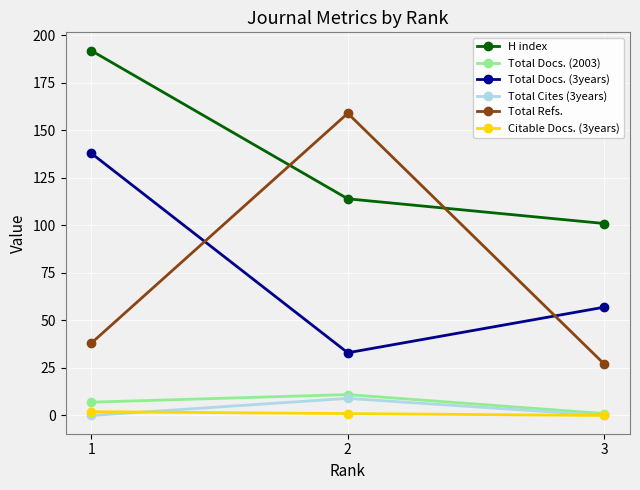

Reading right to left, transcribe all the data shown in this chart.

H index: 3=101	2=114	1=192
Total Docs. (2003): 3=1	2=11	1=7
Total Docs. (3years): 3=57	2=33	1=138
Total Cites (3years): 3=0	2=9	1=0
Total Refs.: 3=27	2=159	1=38
Citable Docs. (3years): 3=0	2=1	1=2